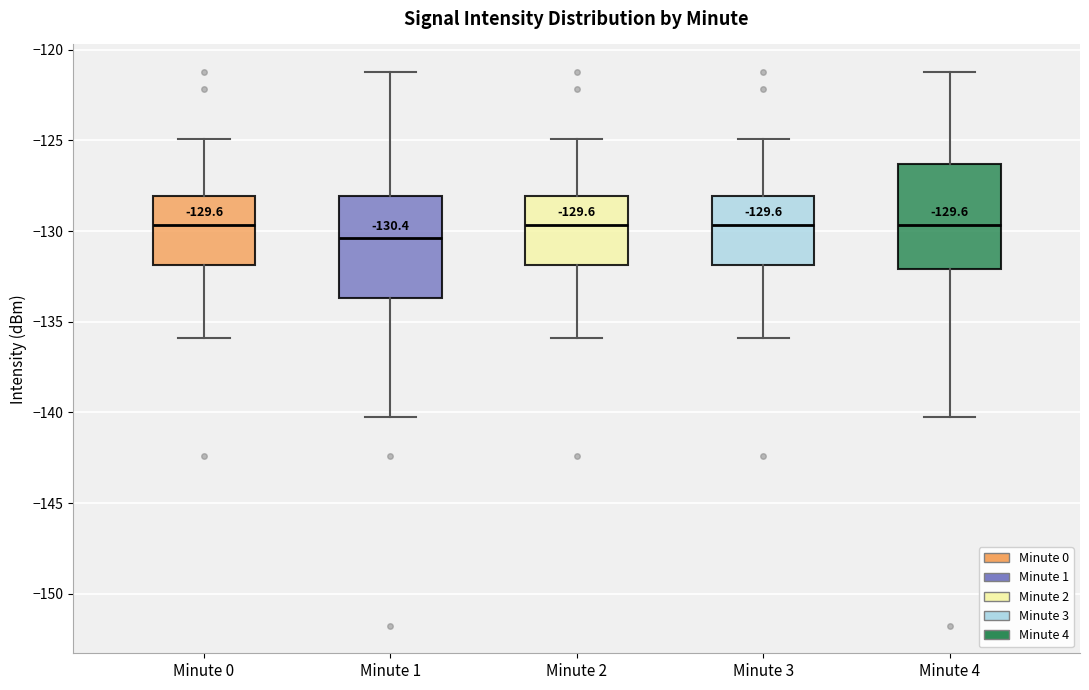

Which box's median line is the lowest?

Minute 1